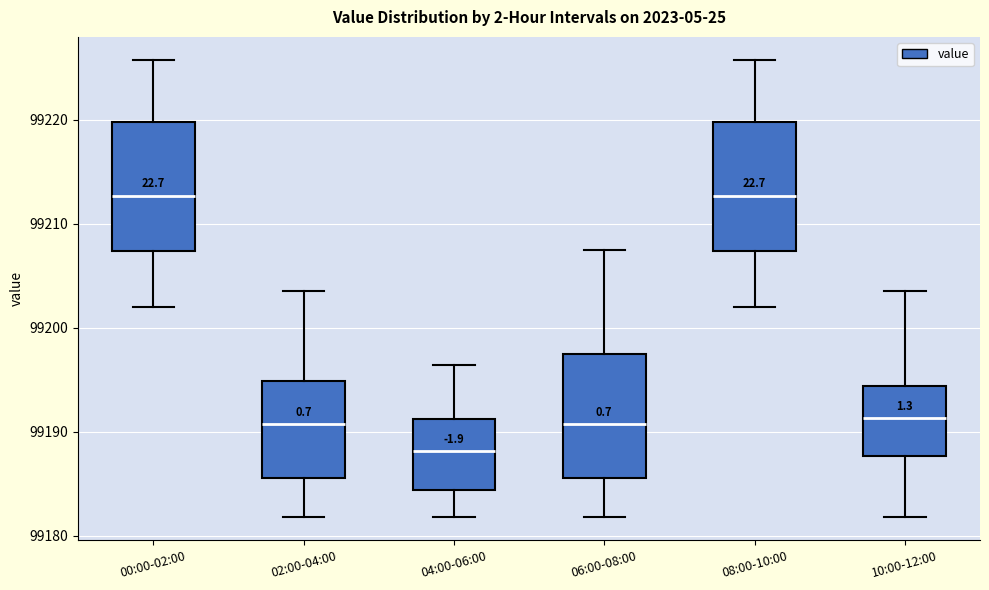

Reading left to right, read every box against the y-axis: the position of its median line, the range the box covers, and the ends of its whiskers. The values are not printed on the chart, so give them approximately, as read against the axis.

00:00-02:00: median 99213, box 99207 to 99220, whiskers 99202 to 99226
02:00-04:00: median 99191, box 99186 to 99195, whiskers 99182 to 99204
04:00-06:00: median 99188, box 99184 to 99191, whiskers 99182 to 99196
06:00-08:00: median 99191, box 99186 to 99197, whiskers 99182 to 99208
08:00-10:00: median 99213, box 99207 to 99220, whiskers 99202 to 99226
10:00-12:00: median 99191, box 99188 to 99194, whiskers 99182 to 99204